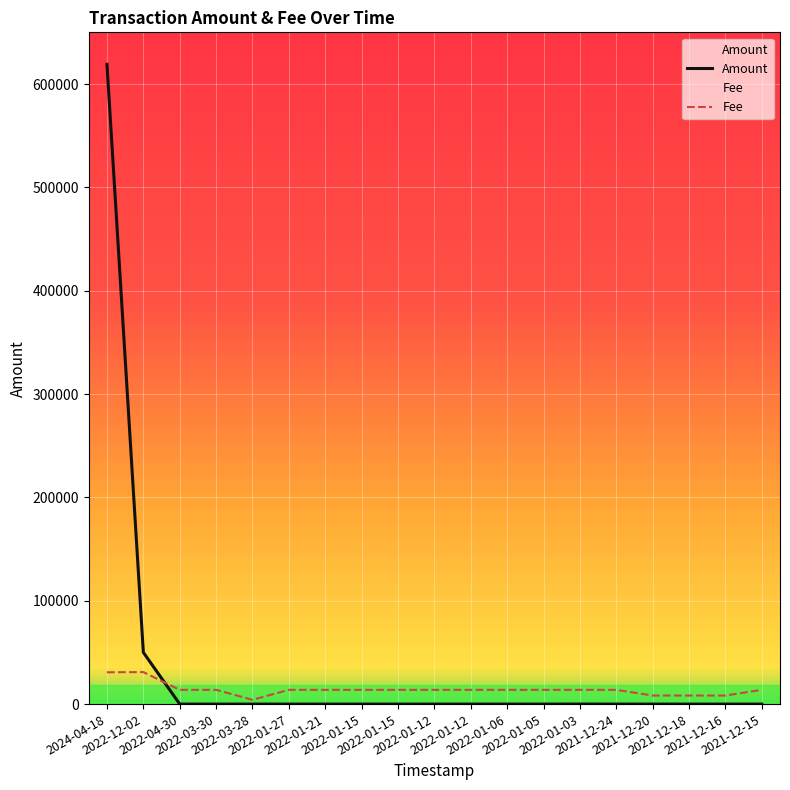

At how many categories does at least one series exceed 121042?

1